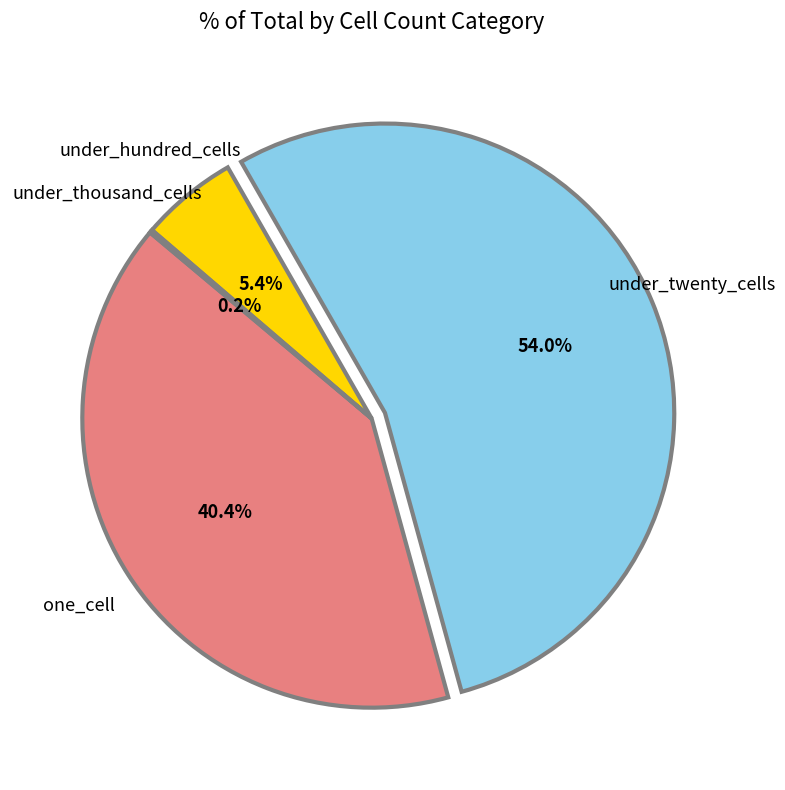

What is the ratio of the value at one_cell to the value at under_twenty_cells?

0.7